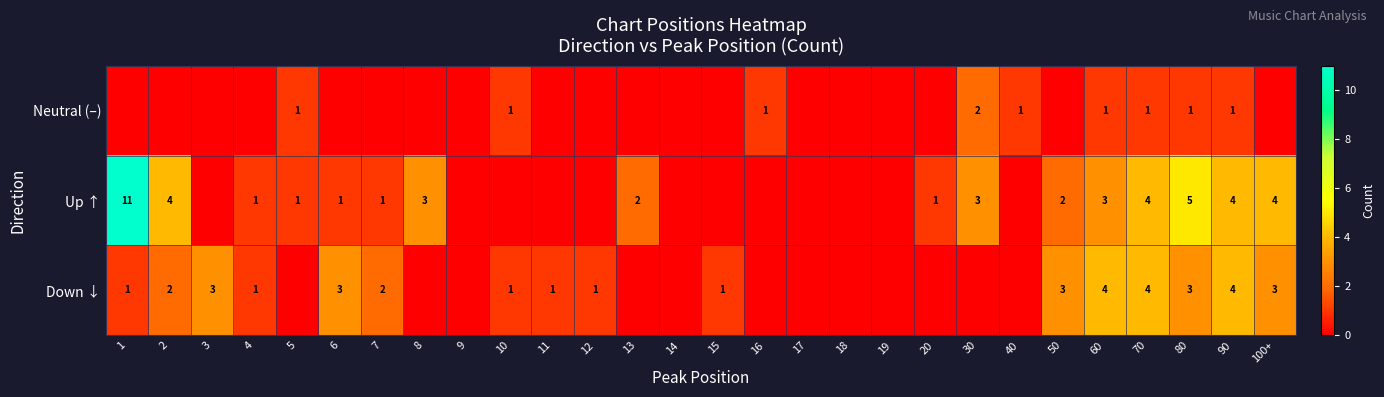

At which category is the sum across all series the highest?

1